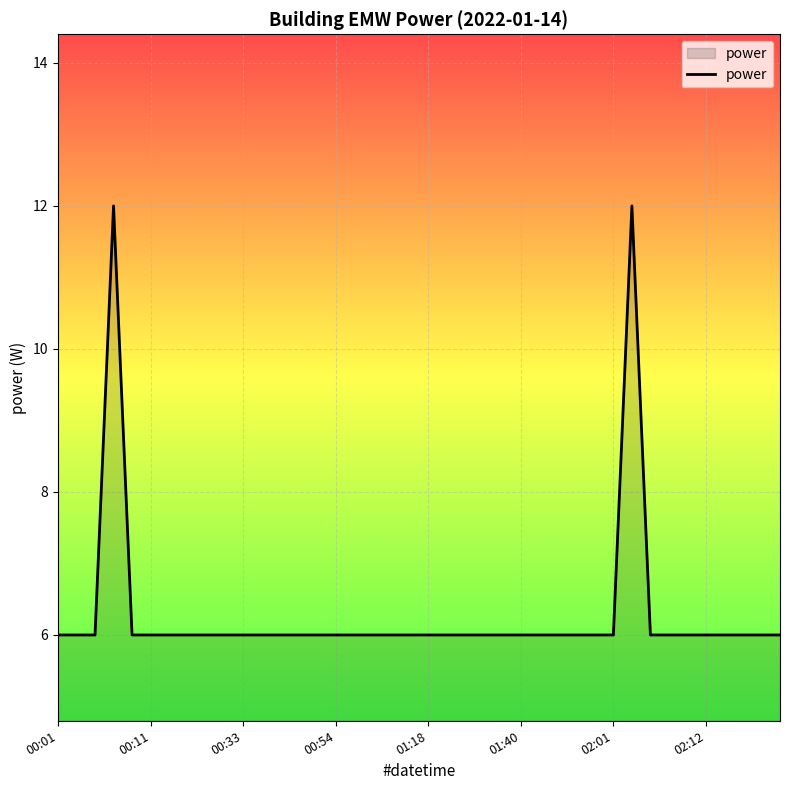

Reading left to right, transcribe all the data shown in this chart.

6	6	6	12	6	6	6	6	6	6	6	6	6	6	6	6	6	6	6	6	6	6	6	6	6	6	6	6	6	6	6	12	6	6	6	6	6	6	6	6